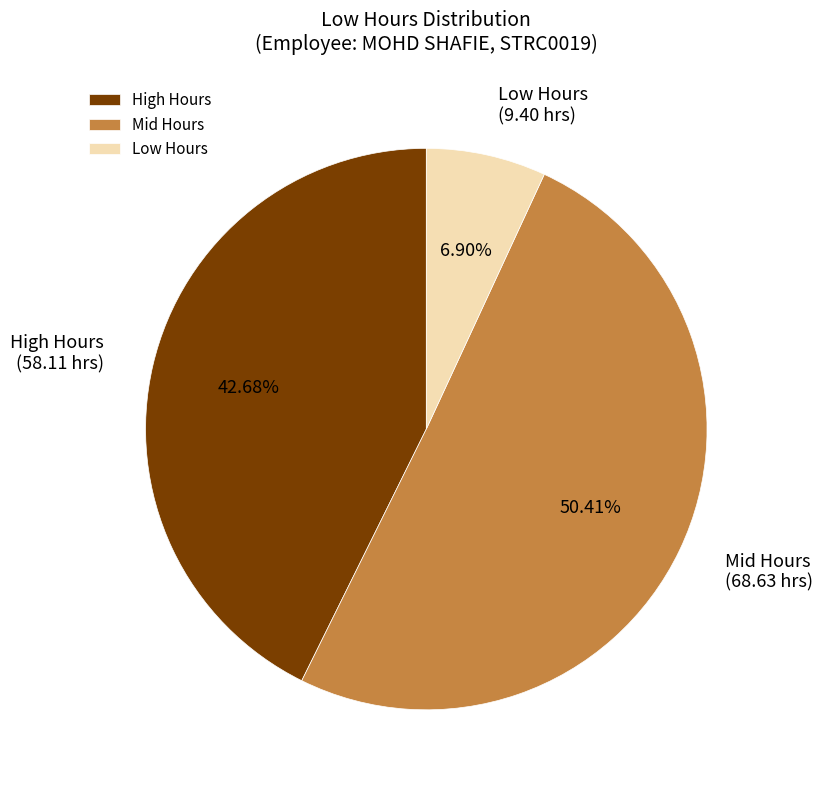

What is the largest slice in the pie chart?

Mid Hours